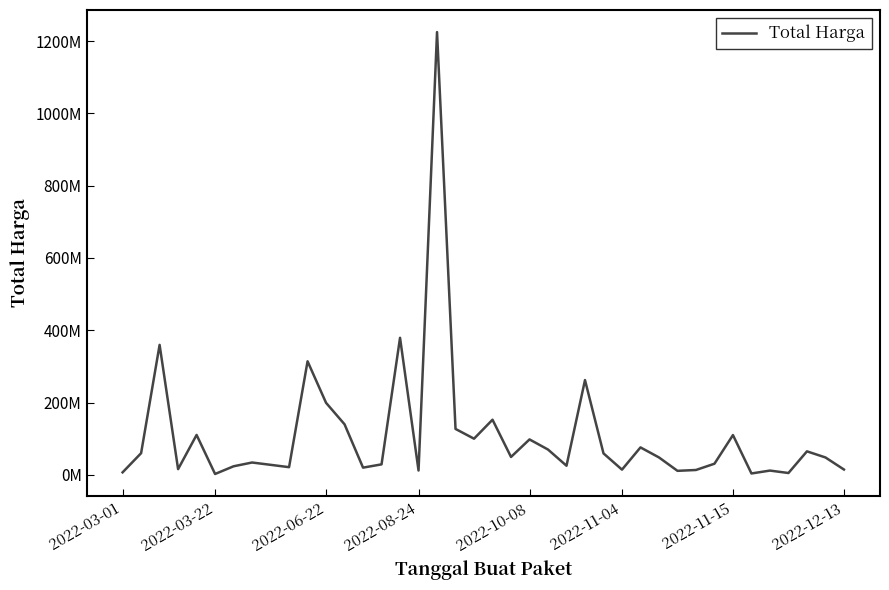

Does the chart display data point markers on the line(s)?

No